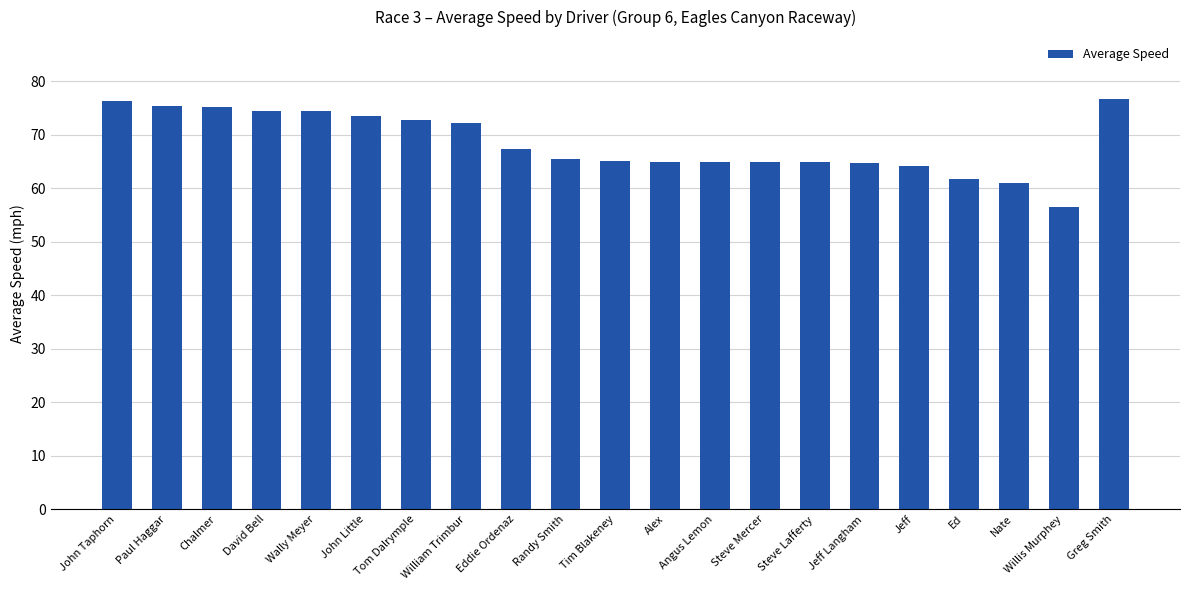

The chart shows a value of 61.8 at Ed. True or false?

True